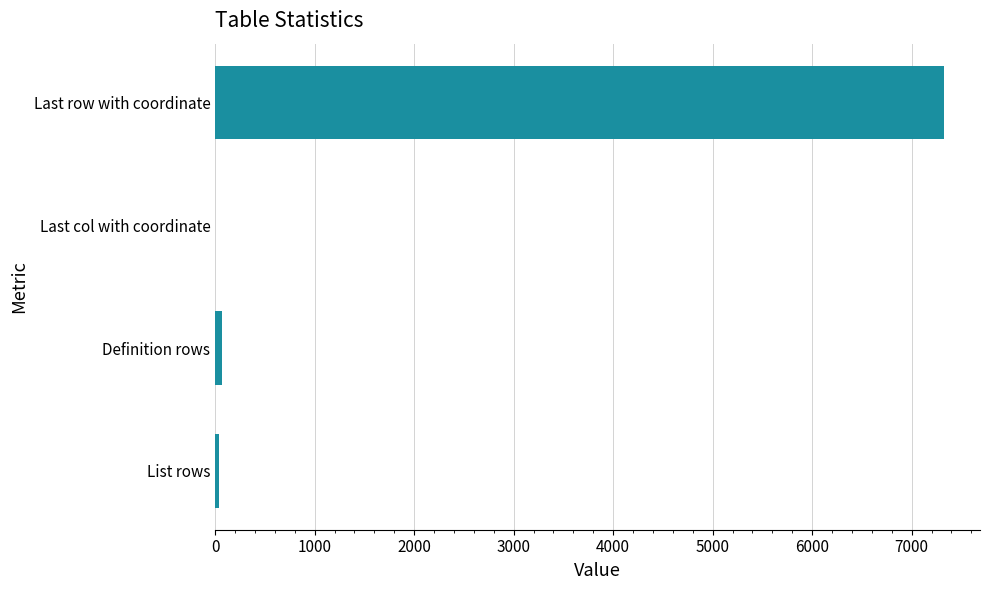

What is the maximum value shown in the chart?

7321